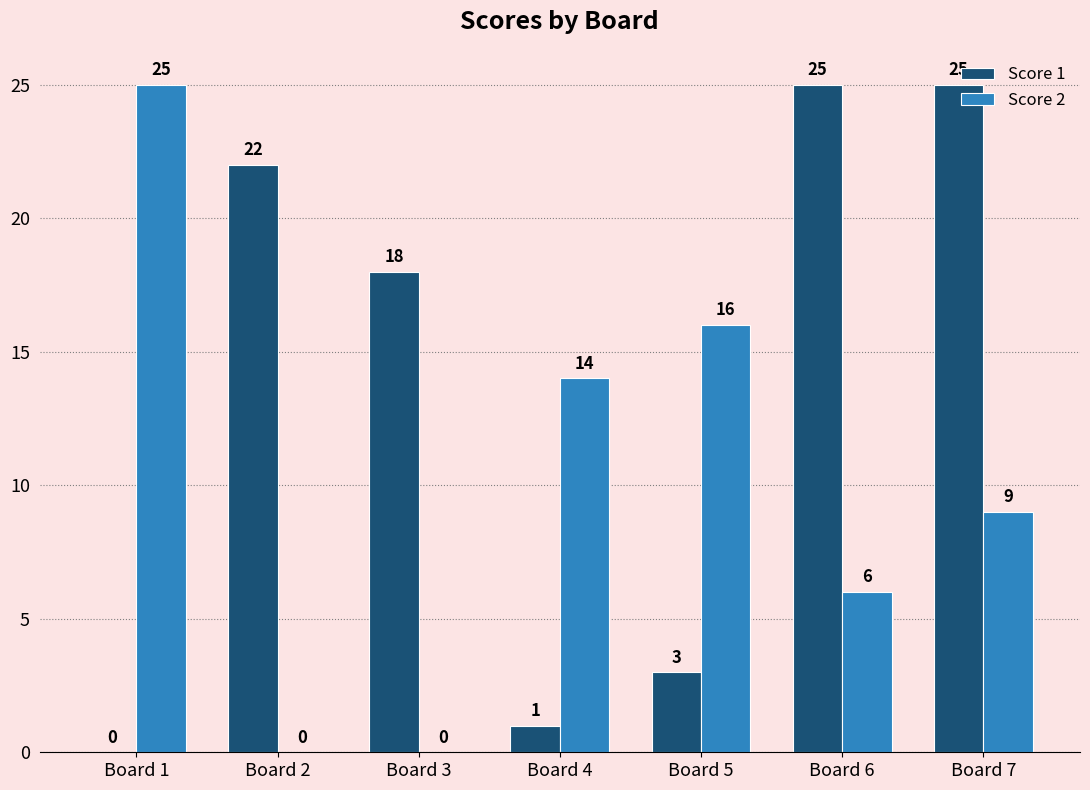

What is the greatest value displayed?

25